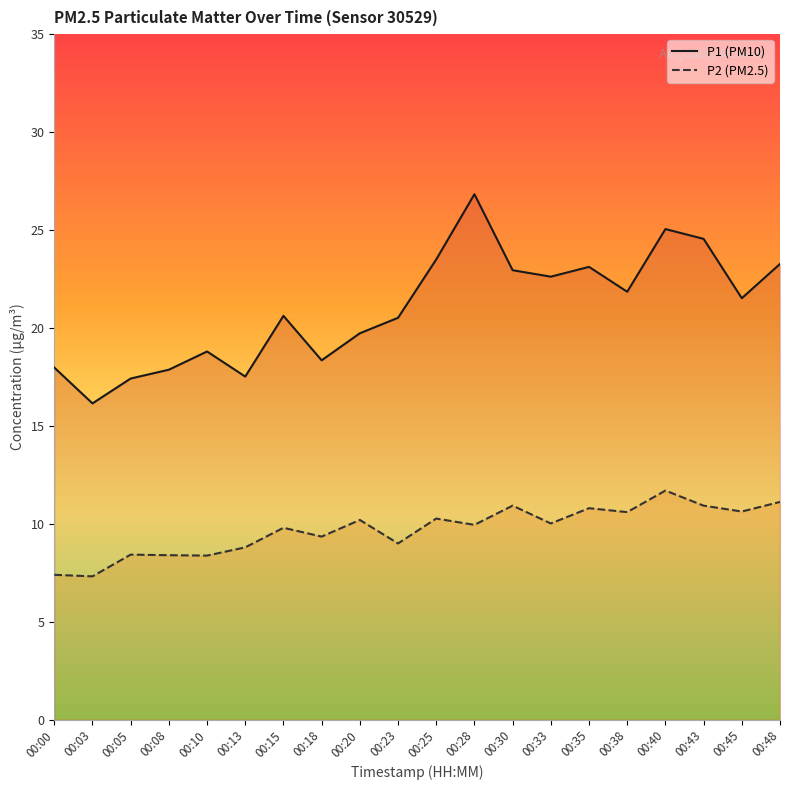

How many distinct data groups are displayed?

2